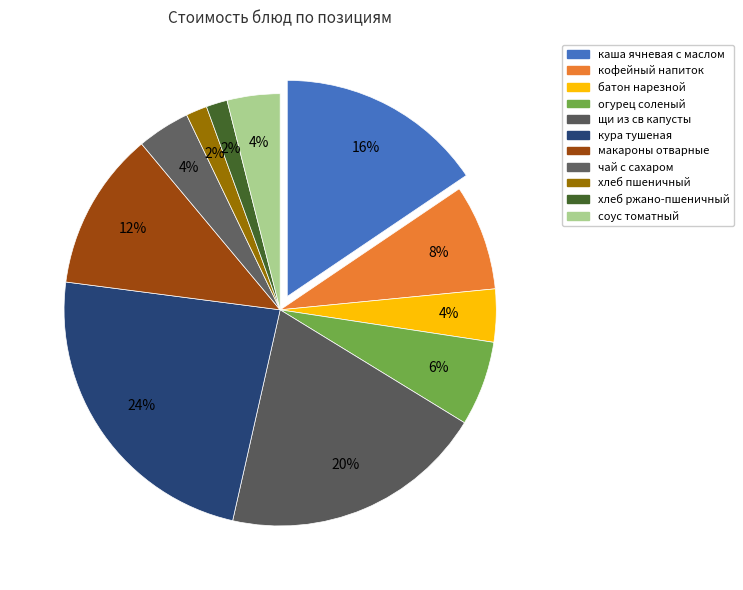

Do батон нарезной and соус томатный together represent more than half of the pie?

No